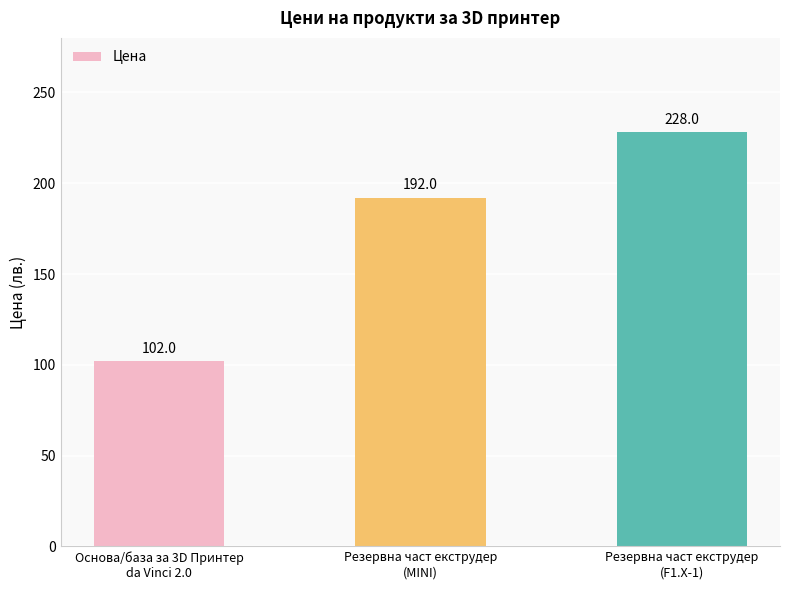

Does the chart contain any negative values?

No